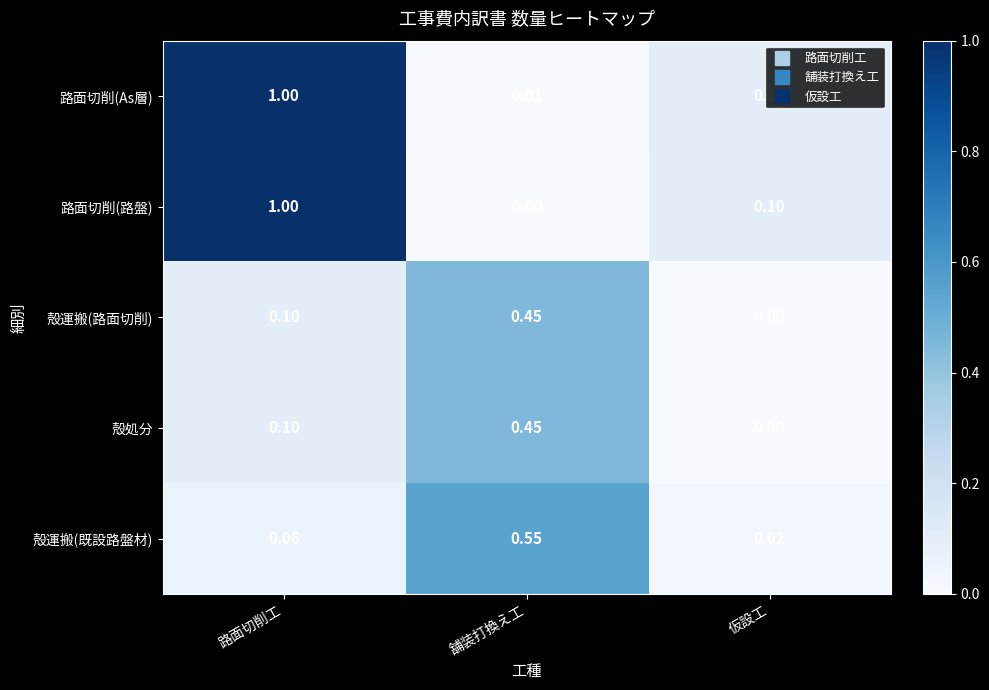

What is the total value across all series at 路面切削工?

2.3